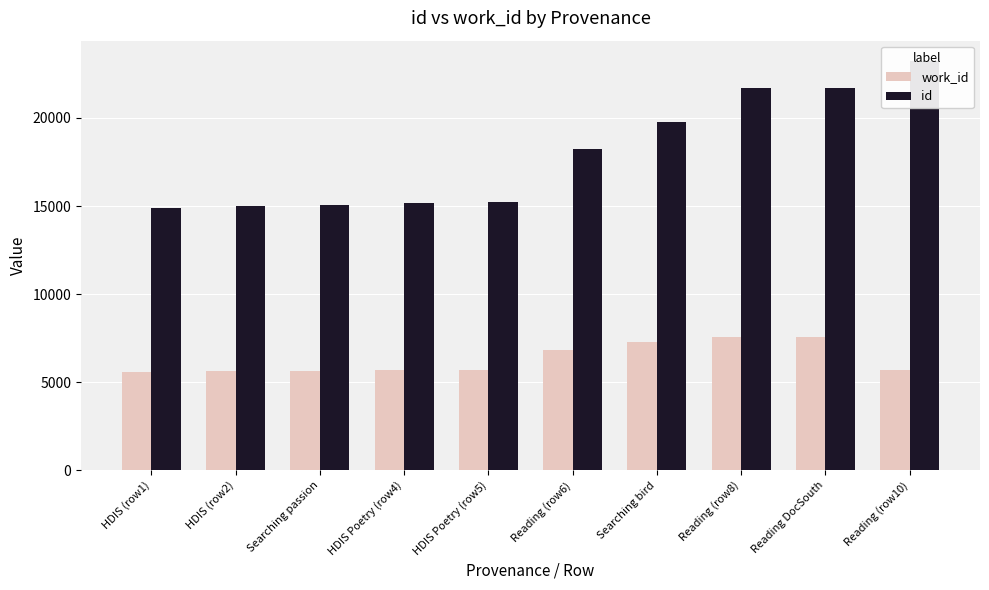

Which series has the largest total across all categories?

id